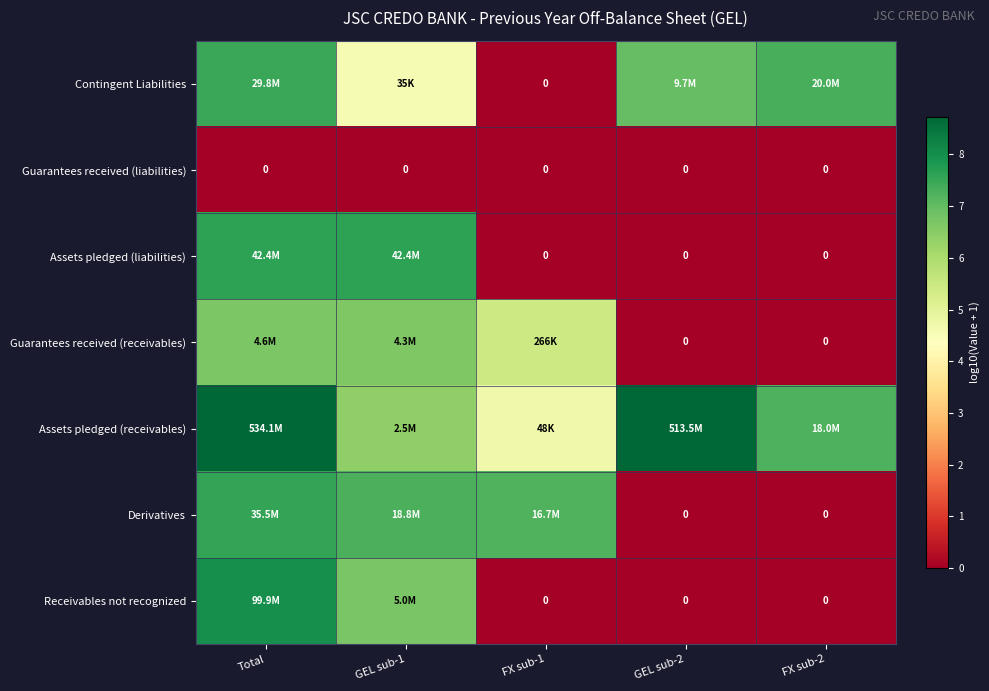

True or false: Receivables not recognized has a value of 0.0 at FX sub-1.

True